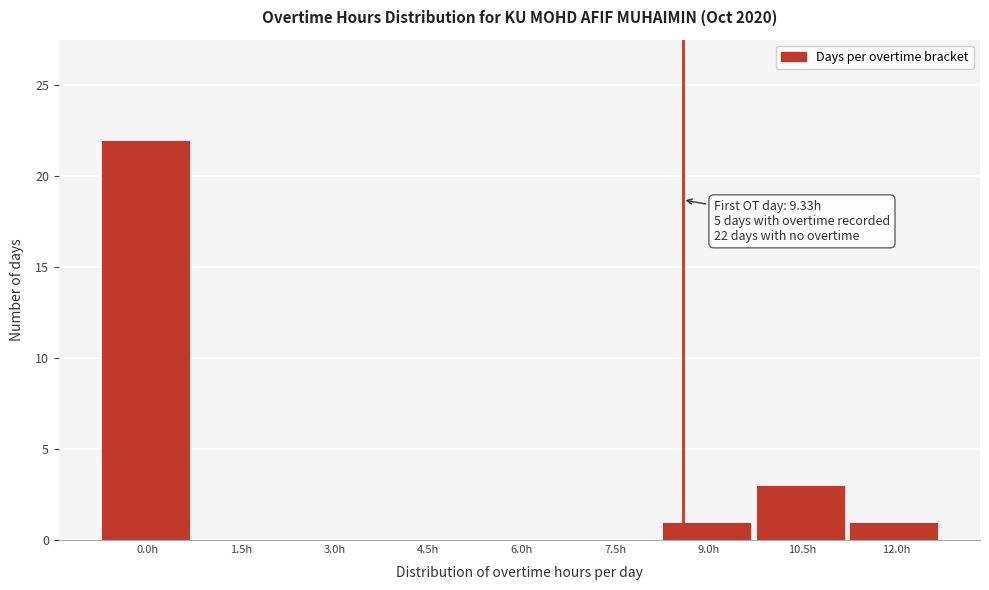

Reading left to right, what are all the values shown in this chart?

0.0h=22	1.5h=0	3.0h=0	4.5h=0	6.0h=0	7.5h=0	9.0h=1	10.5h=3	12.0h=1